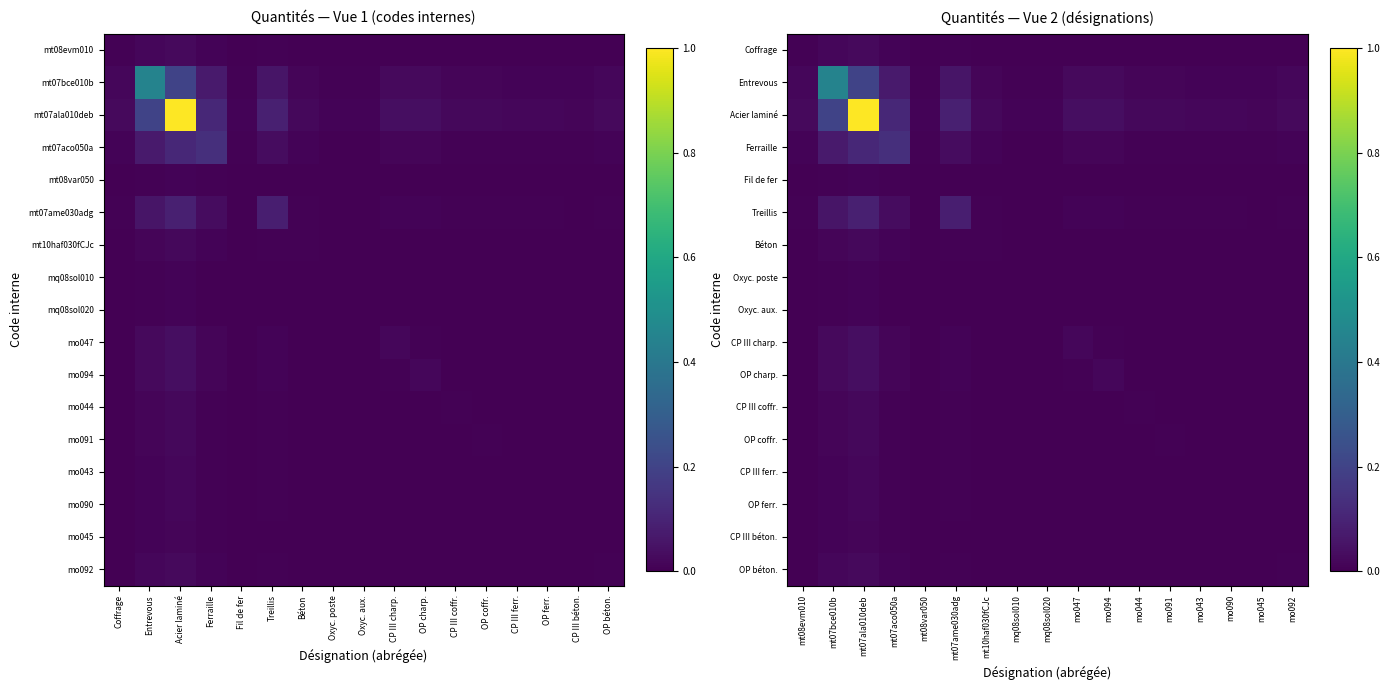

At which category does the chart reach its minimum across all series?

mq08sol020